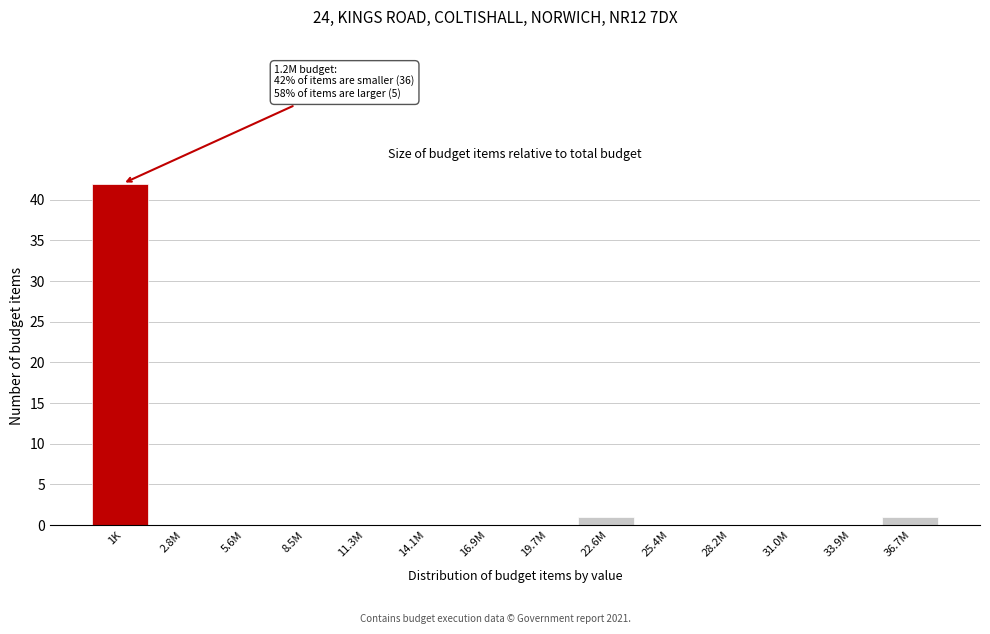

Reading right to left, extract all data points from this chart.

36.7M=1	33.9M=0	31.0M=0	28.2M=0	25.4M=0	22.6M=1	19.7M=0	16.9M=0	14.1M=0	11.3M=0	8.5M=0	5.6M=0	2.8M=0	1K=42